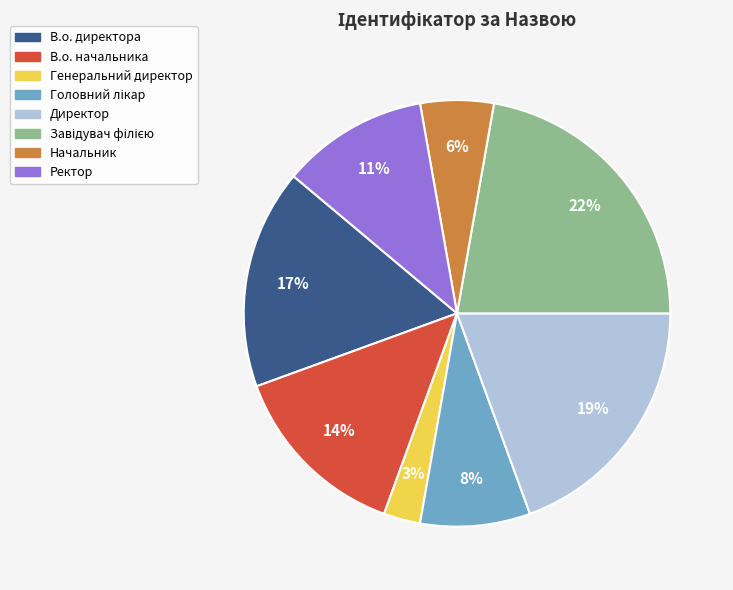

What is the smallest slice in the pie chart?

Генеральний директор